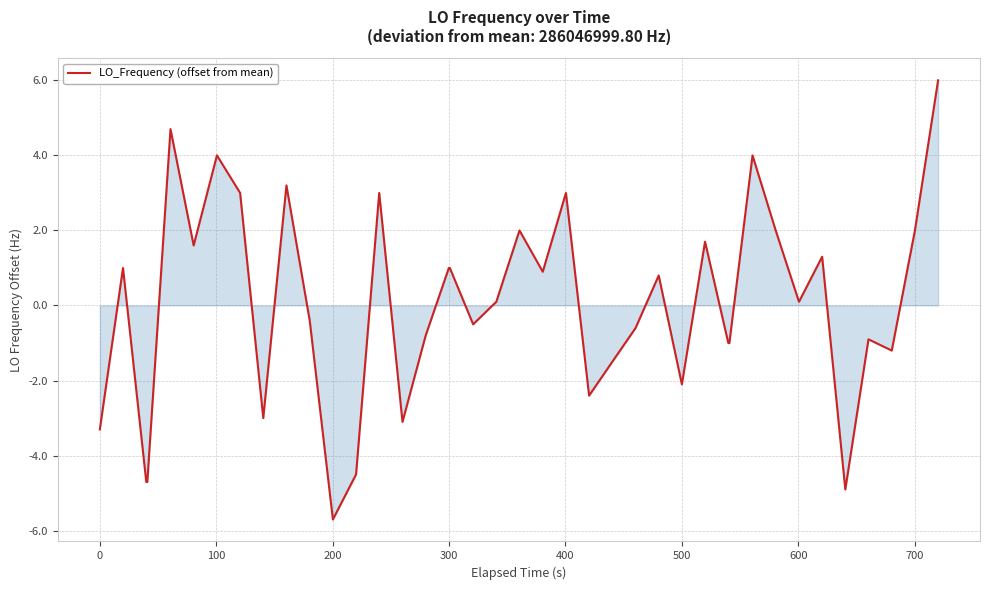

What is the difference between the maximum and minimum values?

11.7